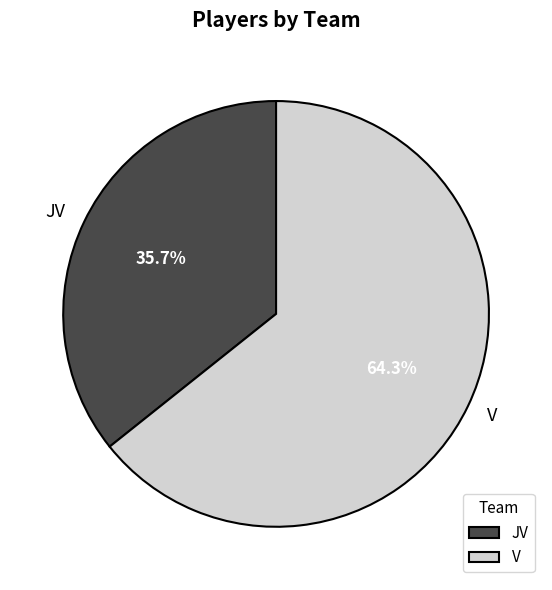

To the nearest percent, what portion does V represent?

64%